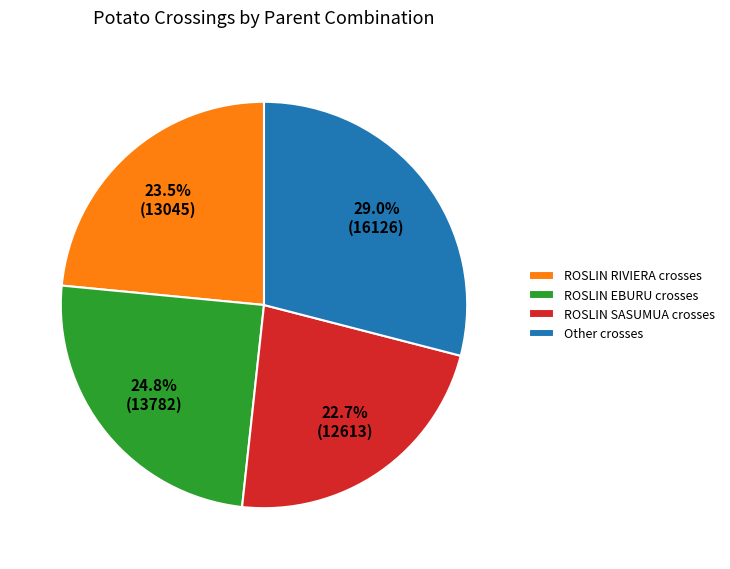

Rank the categories by value from highest to lowest.

Other crosses, ROSLIN EBURU crosses, ROSLIN RIVIERA crosses, ROSLIN SASUMUA crosses